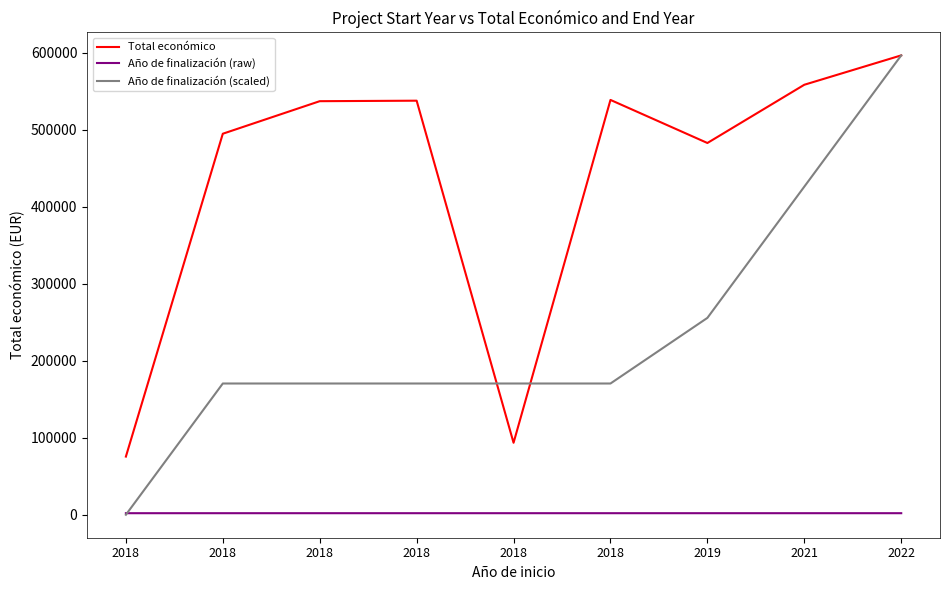

True or false: Año de finalización (raw) and Total económico intersect in this chart.

False